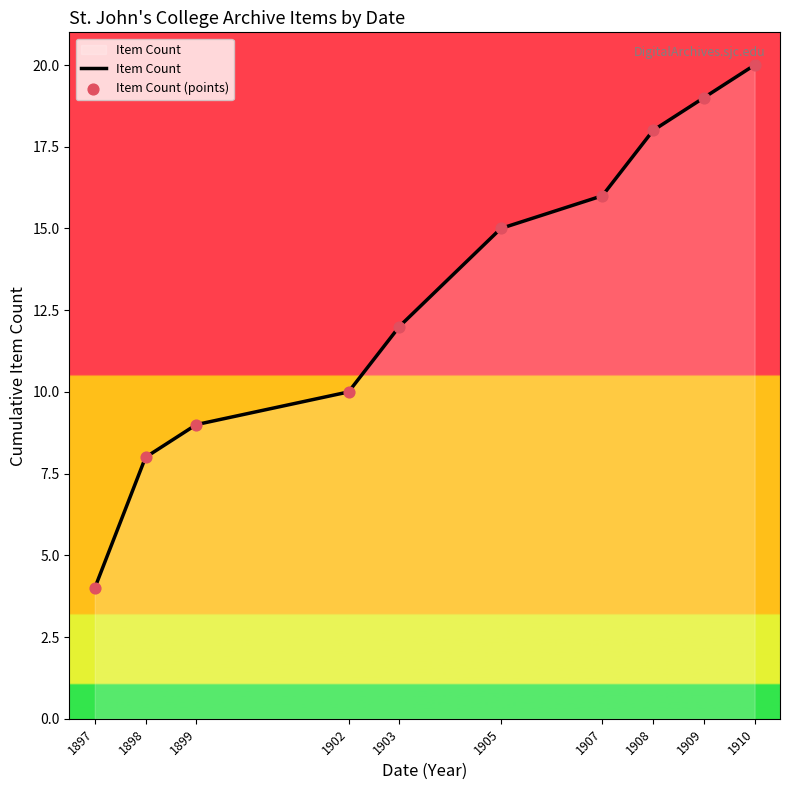

Which has a higher value, 1903 or 1899?

1903